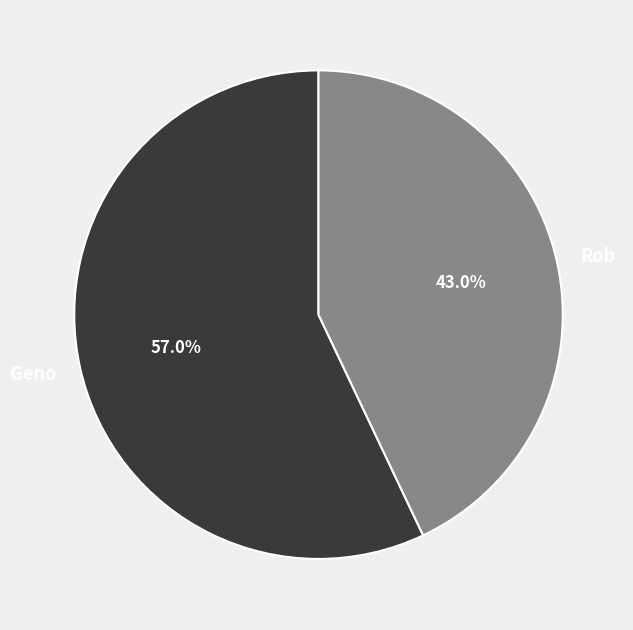

Is it true that Rob is 43% of the pie?

True